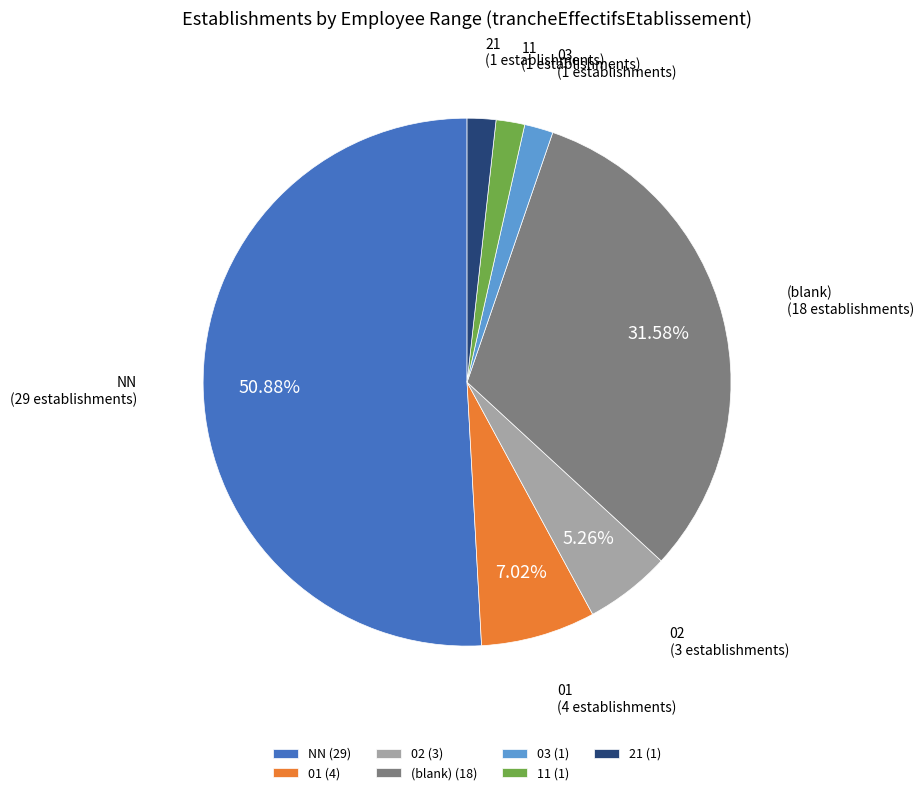

To the nearest percent, what percentage of the pie is 21?

2%